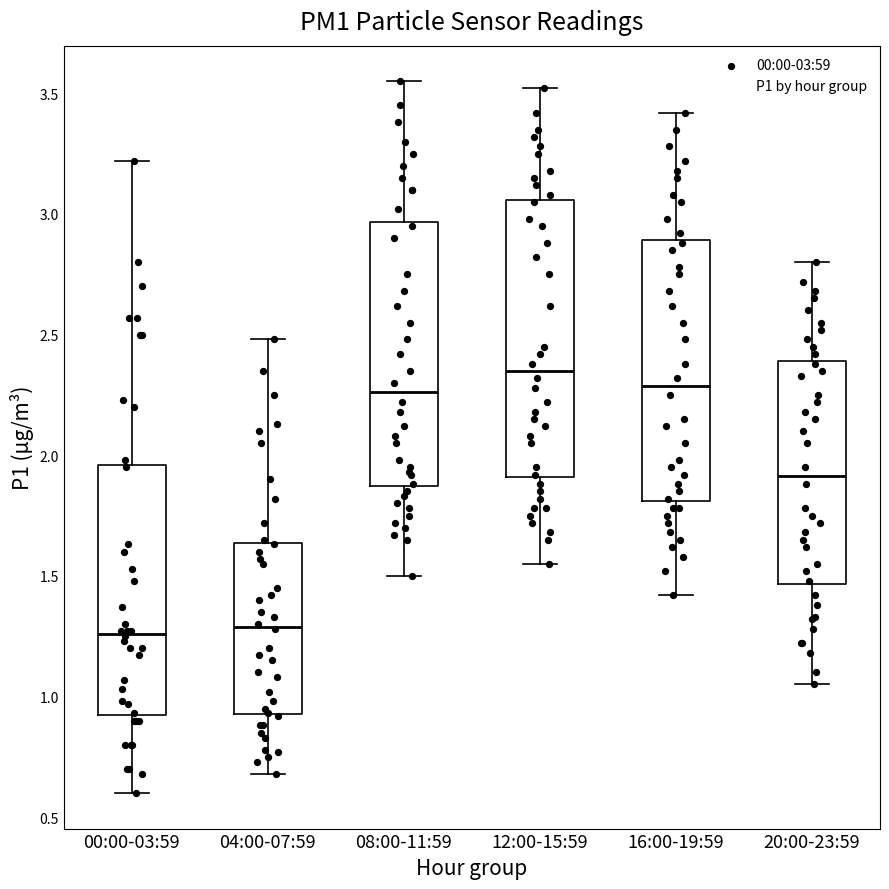

Reading left to right, transcribe this box plot: for each box, give where its median line is, the range the box spans, and where its two whiskers end, as read against the y-axis. The values are not printed on the chart, so give them approximately, as read against the axis.

00:00-03:59: median 1.25, box 0.90 to 1.95, whiskers 0.60 to 3.20
04:00-07:59: median 1.30, box 0.95 to 1.65, whiskers 0.70 to 2.50
08:00-11:59: median 2.25, box 1.85 to 2.95, whiskers 1.50 to 3.55
12:00-15:59: median 2.35, box 1.90 to 3.05, whiskers 1.55 to 3.50
16:00-19:59: median 2.30, box 1.80 to 2.90, whiskers 1.40 to 3.40
20:00-23:59: median 1.90, box 1.45 to 2.40, whiskers 1.05 to 2.80